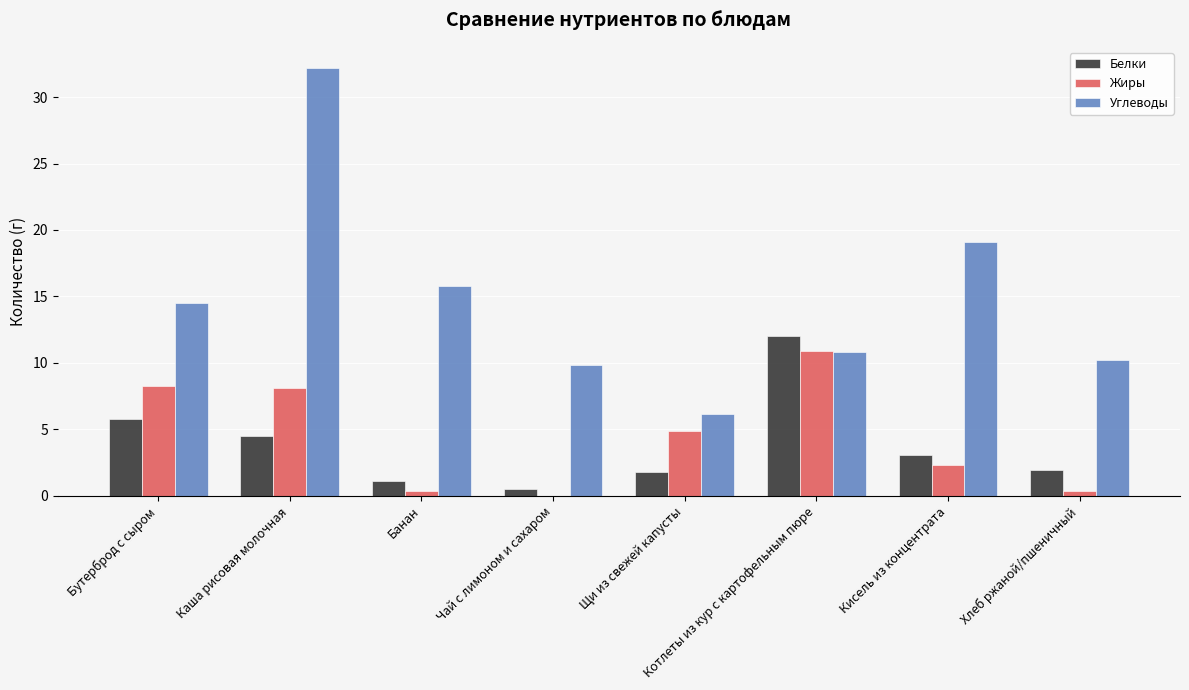

What is the greatest value displayed?

32.2